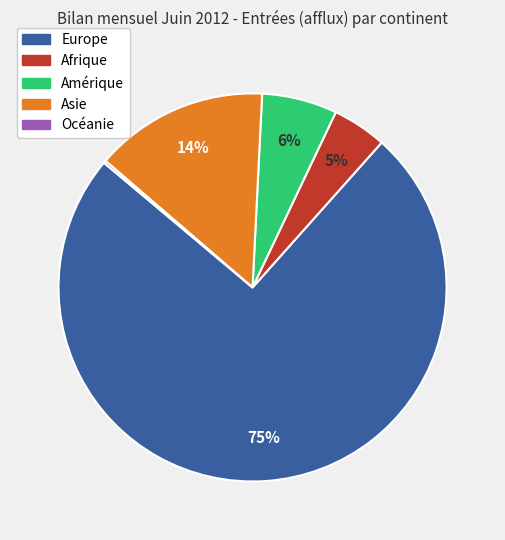

What is the majority slice?

Europe